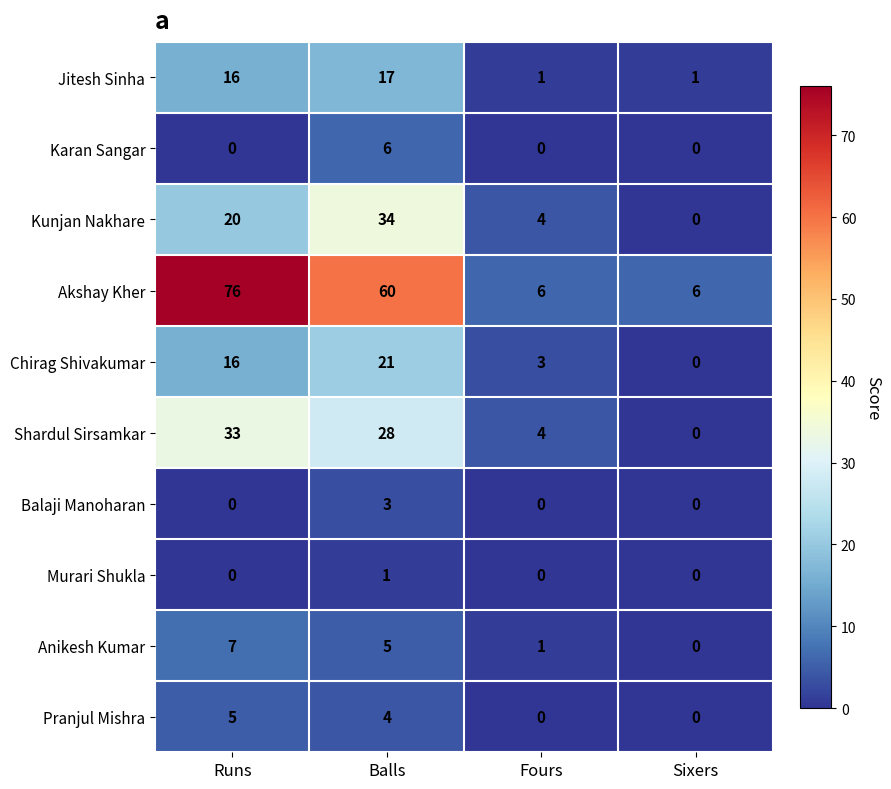

Read the Kunjan Nakhare value at Balls, to the nearest 10.

30